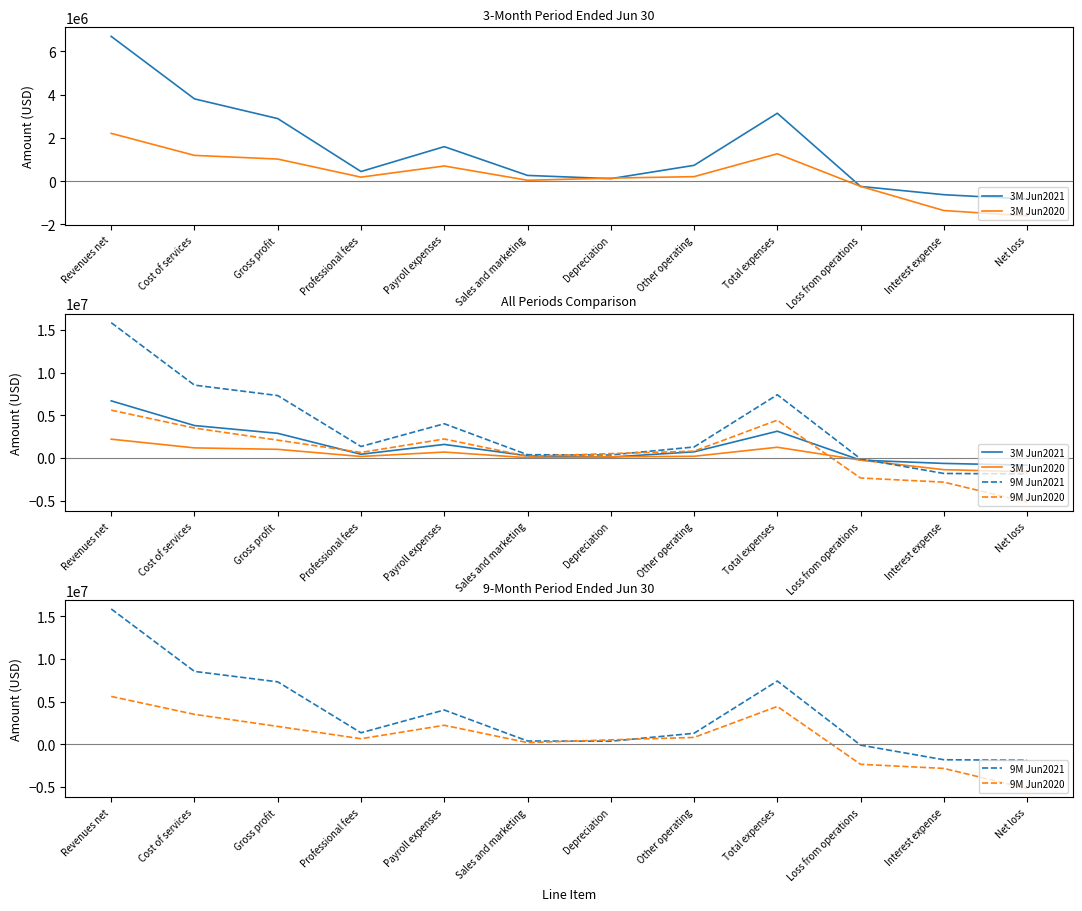

Rank the series by their maximum value, from lowest to highest.

3M Jun2020, 9M Jun2020, 3M Jun2021, 9M Jun2021